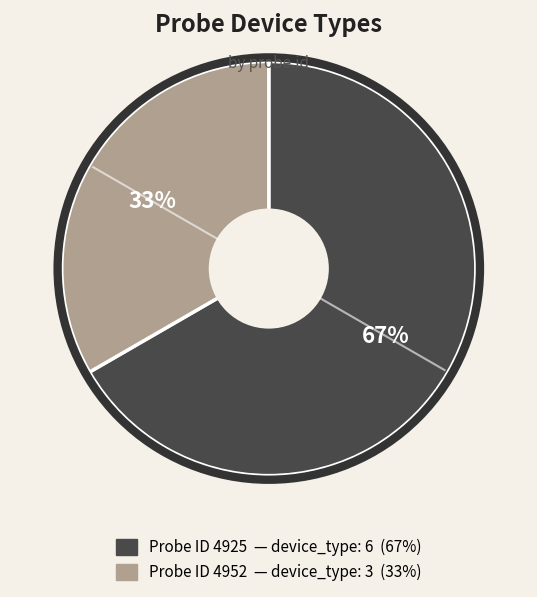

To the nearest percent, what is the average slice percentage?

50%